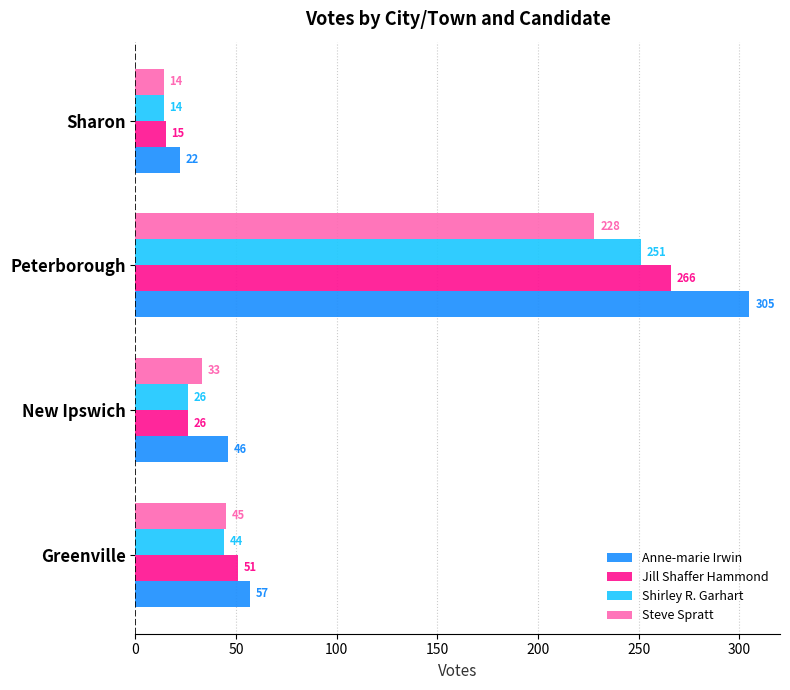

Read the Anne-marie Irwin value at Greenville, to the nearest 10.

60